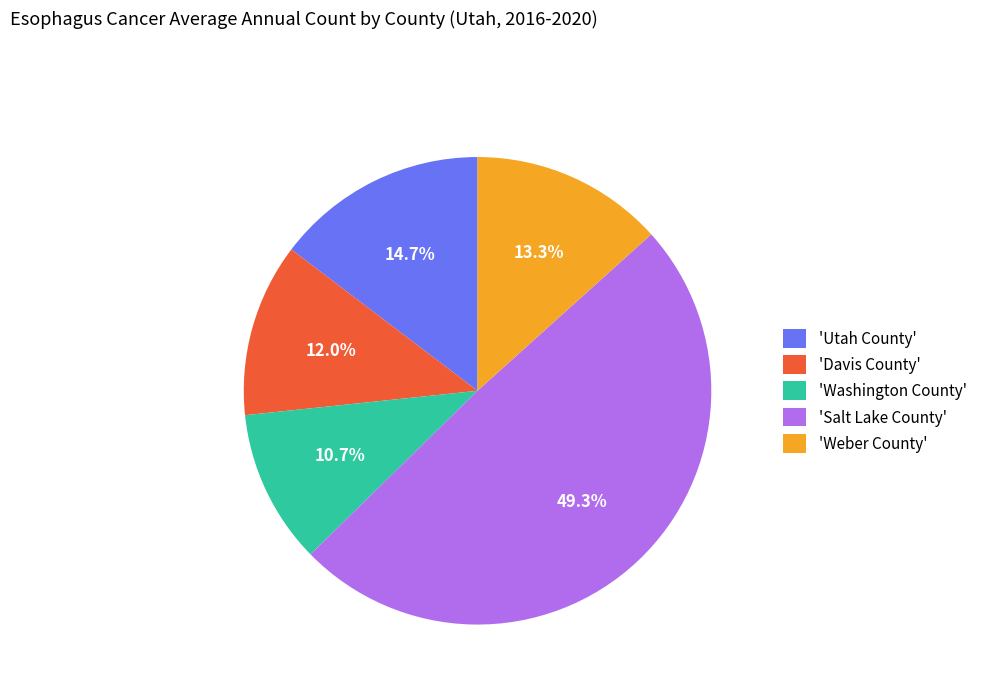

Rank the categories by value from lowest to highest.

'Washington County', 'Davis County', 'Weber County', 'Utah County', 'Salt Lake County'